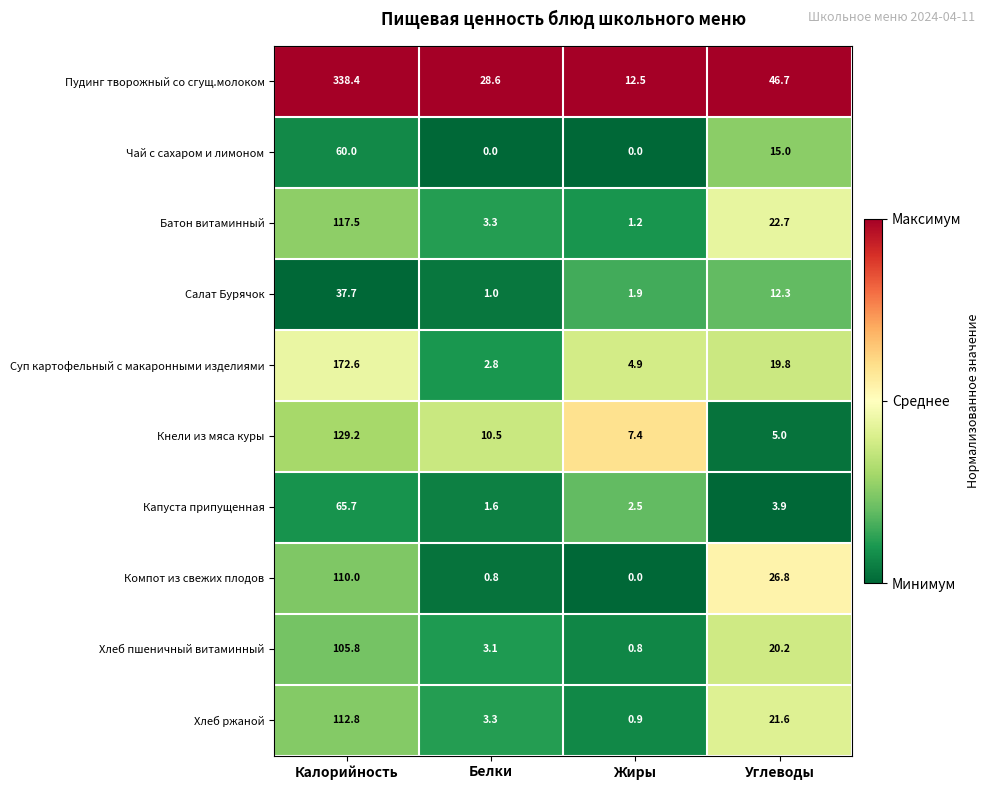

Which label corresponds to the largest value in the chart?

Калорийность